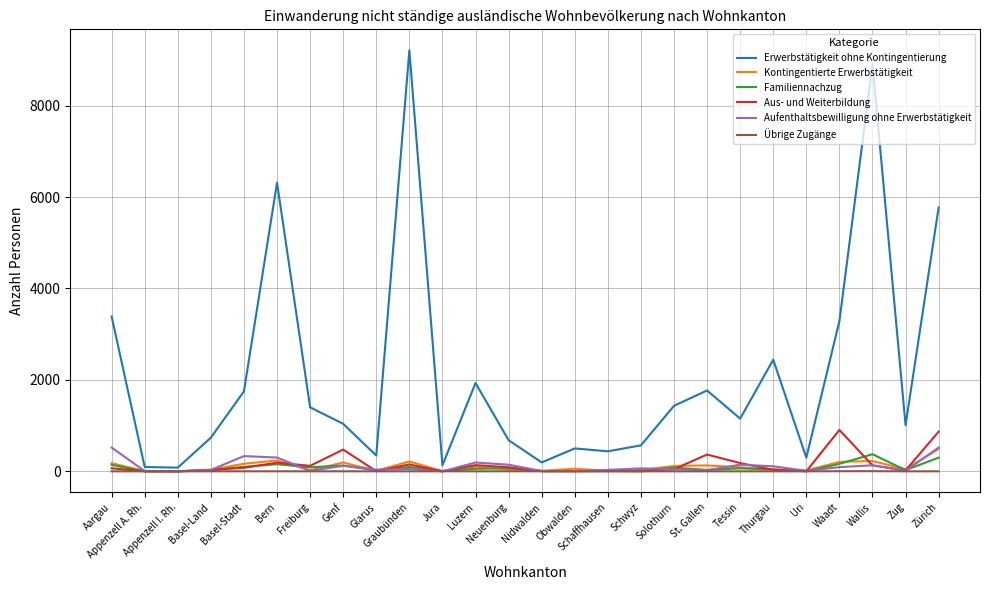

At how many categories does at least one series exceed 9151?

1